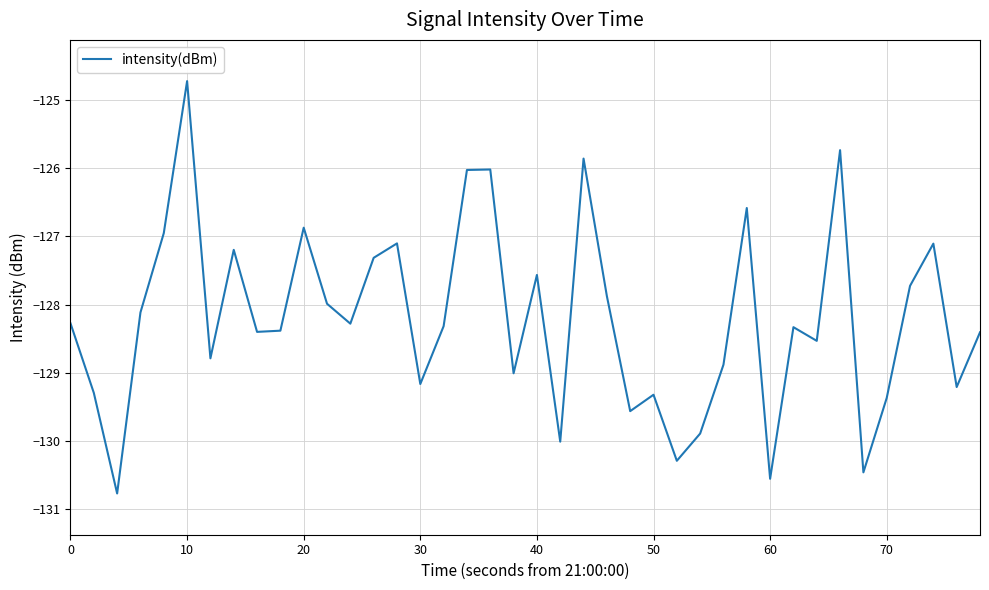

What is the greatest value displayed?

-124.7